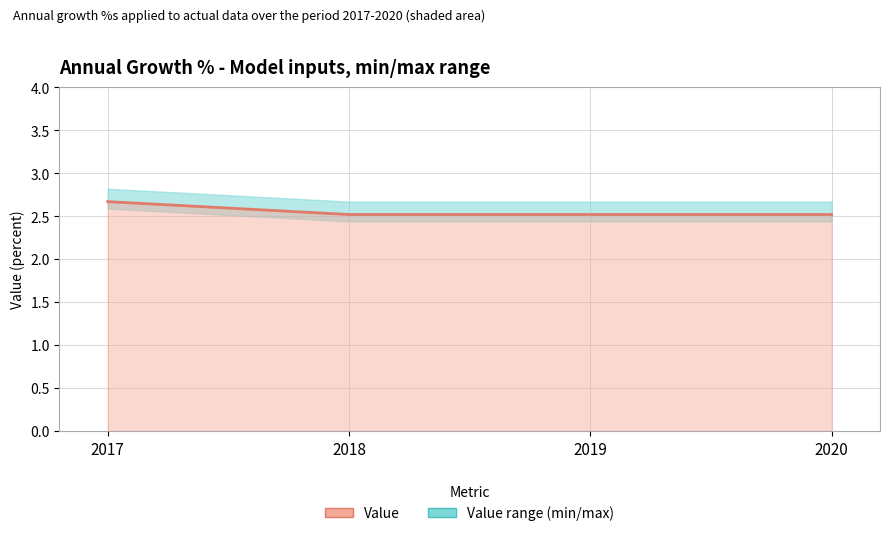

Reading left to right, extract all data points from this chart.

2017=2.7	2018=2.5	2019=2.5	2020=2.5